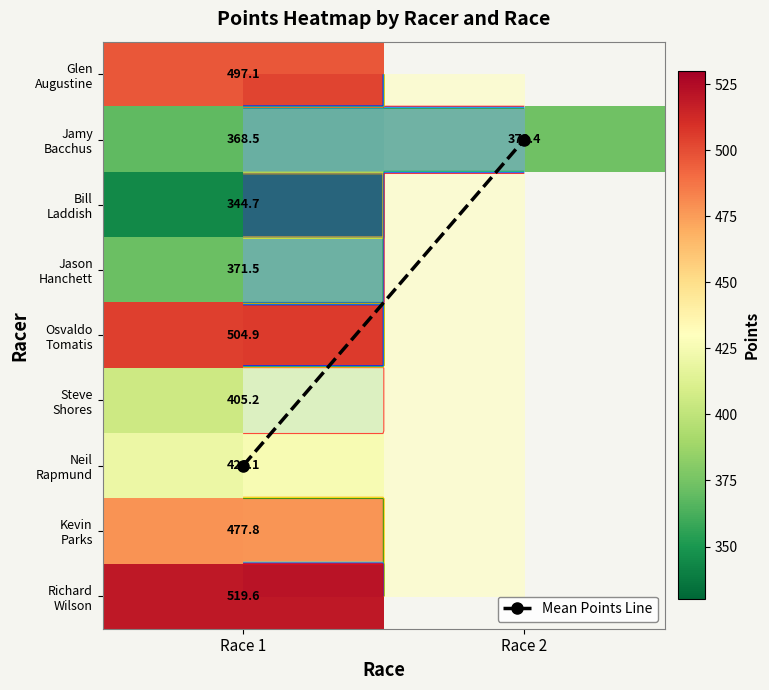

Between Race 2 and Race 1, which is larger?

Race 1